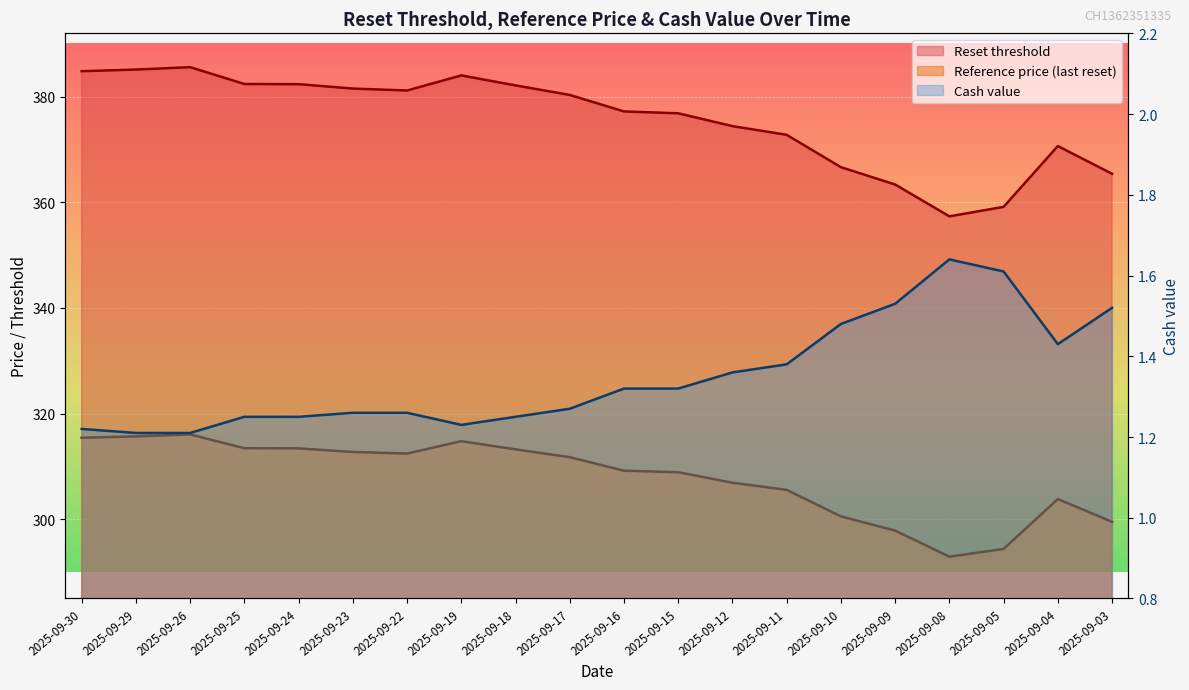

True or false: Cash value has a value of 0.4 at 2025-09-16.

False